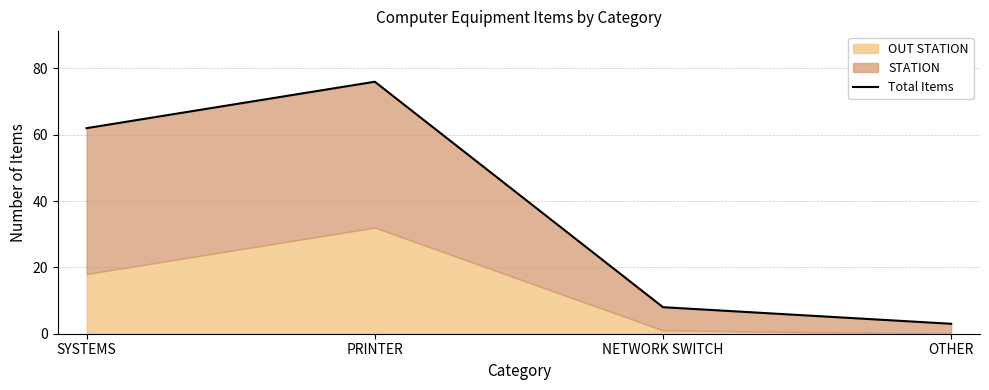

What is the sum of all values?

149